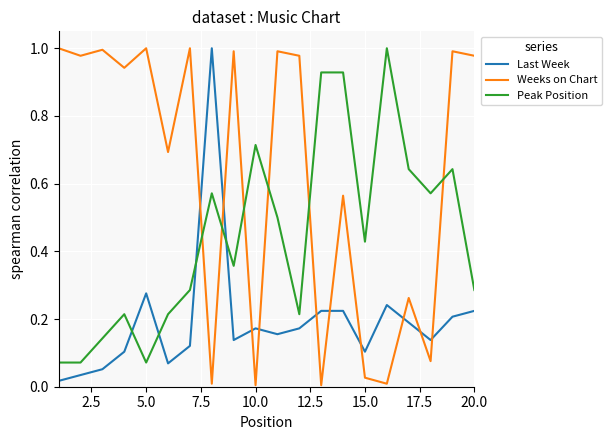

Which series ends up on top after the final intersection of Weeks on Chart and Peak Position?

Weeks on Chart